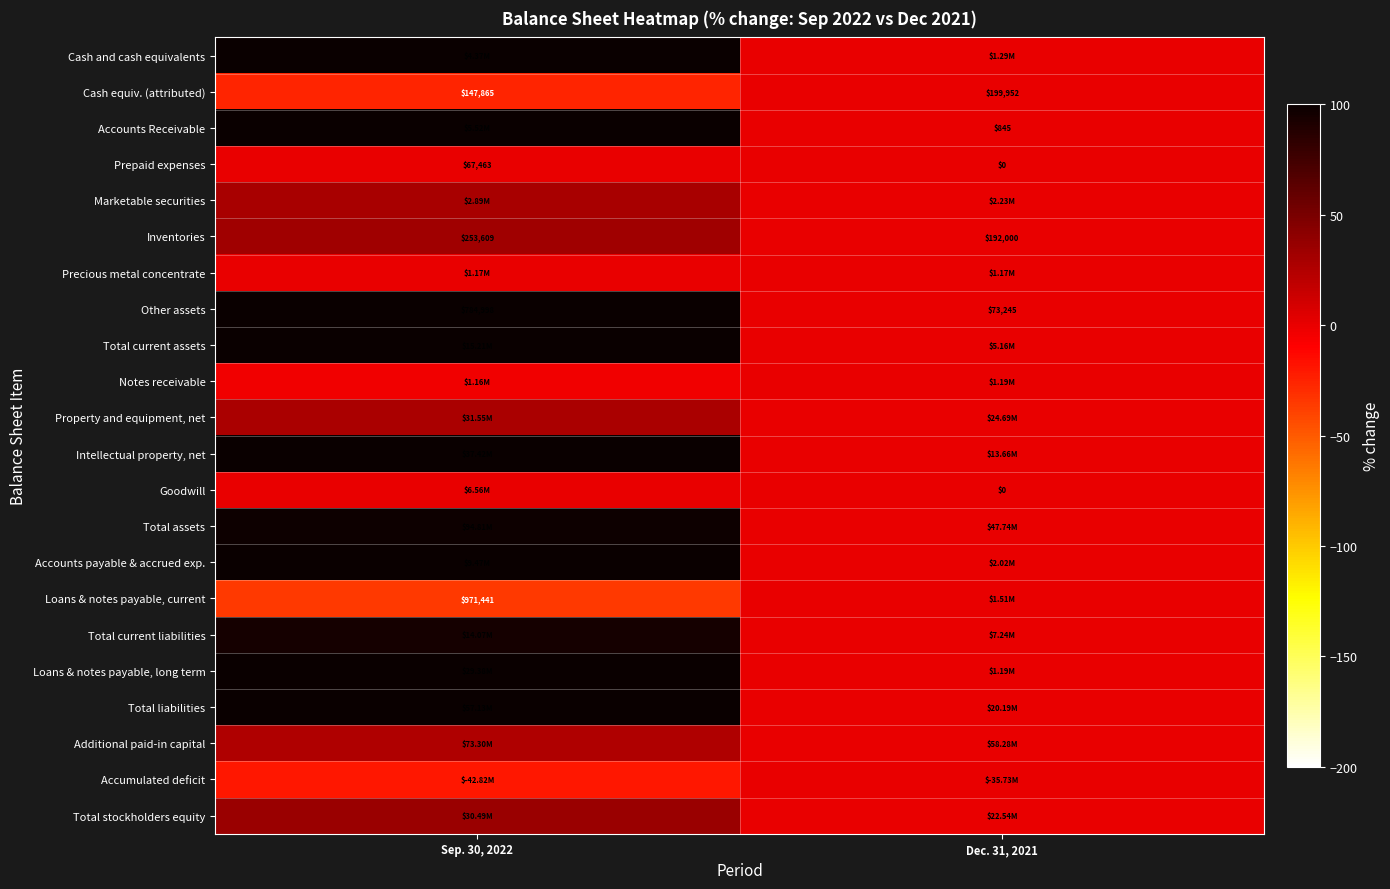

How many data points in Cash equiv. (attributed) are less than 0?

1